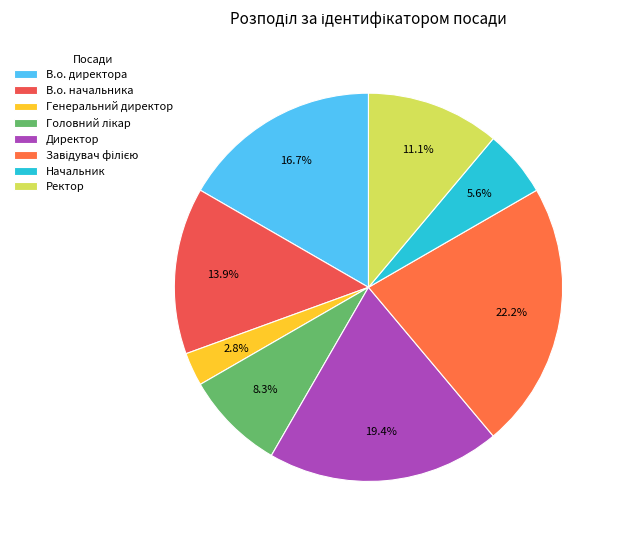

To the nearest percent, what is the difference between the largest and smallest slice percentages?

19%